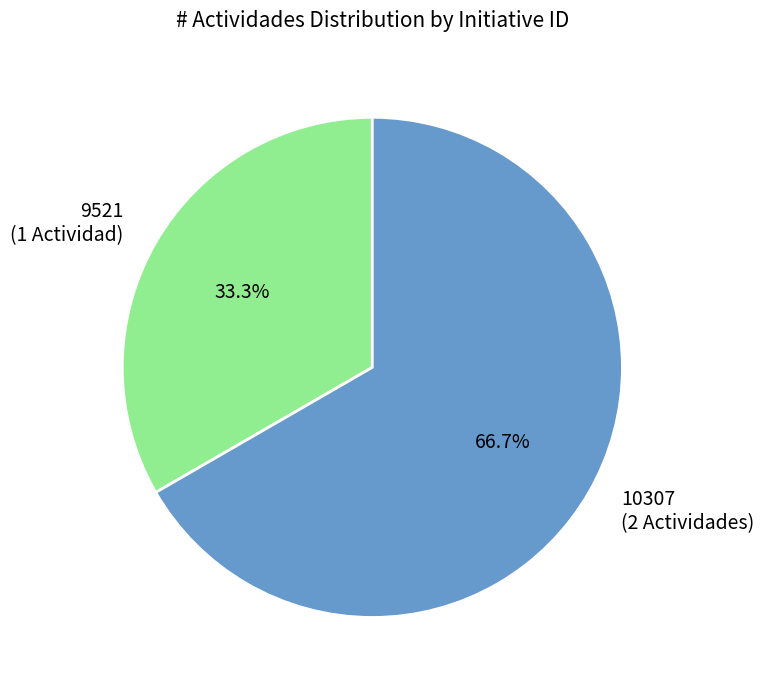

To the nearest percent, what is the average slice percentage?

50%